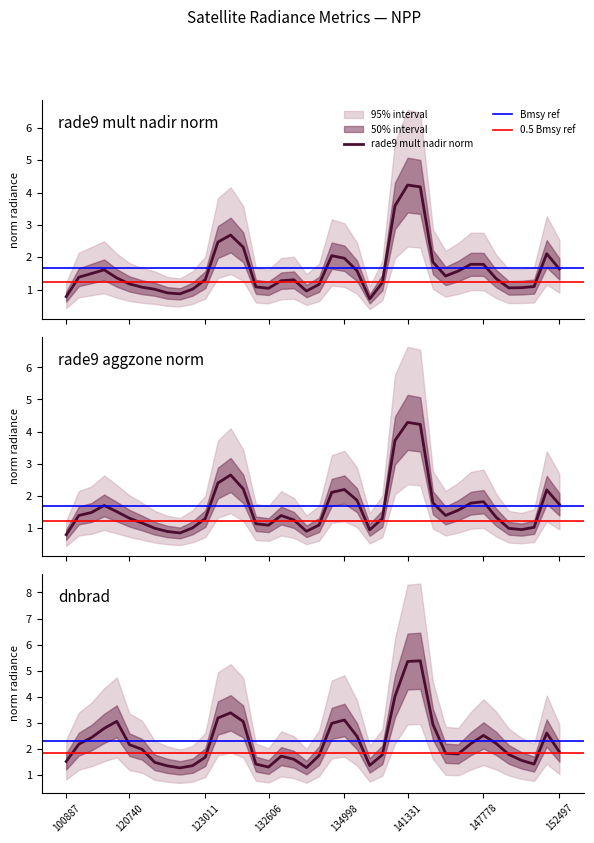

At which category does the chart reach its peak across all series?

141331